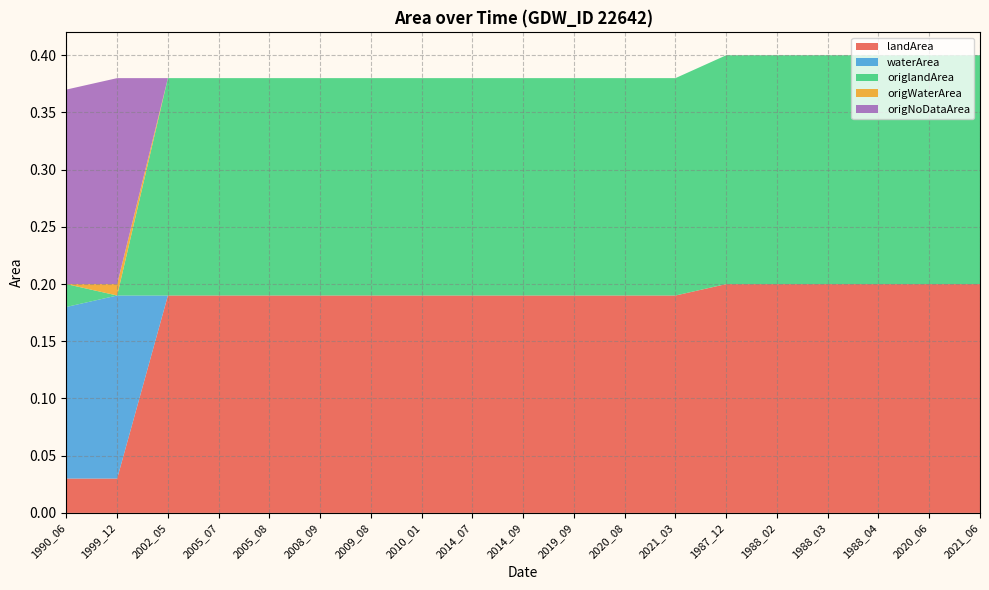

Count the number of data series in this chart.

5